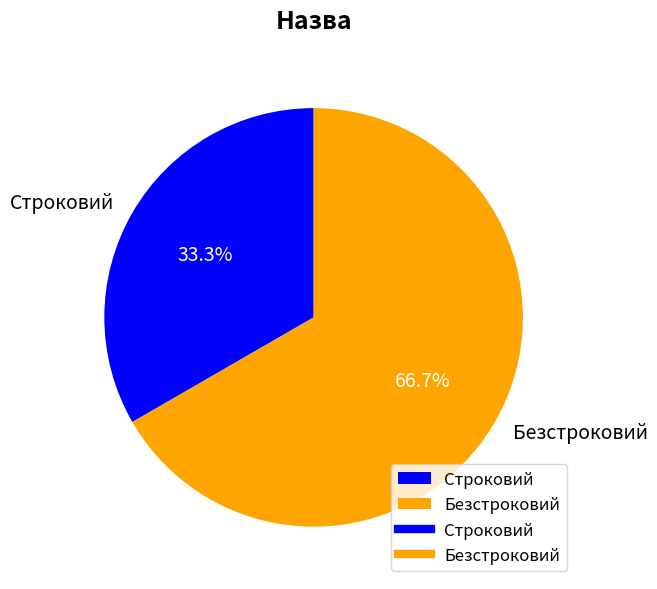

Which slice is the largest?

Безстроковий